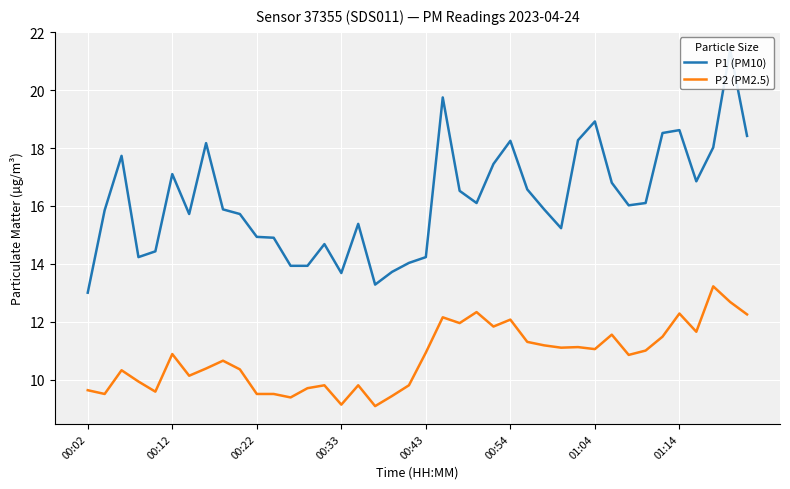

The value of P2 (PM2.5) at 33 is 3.1. True or false?

False